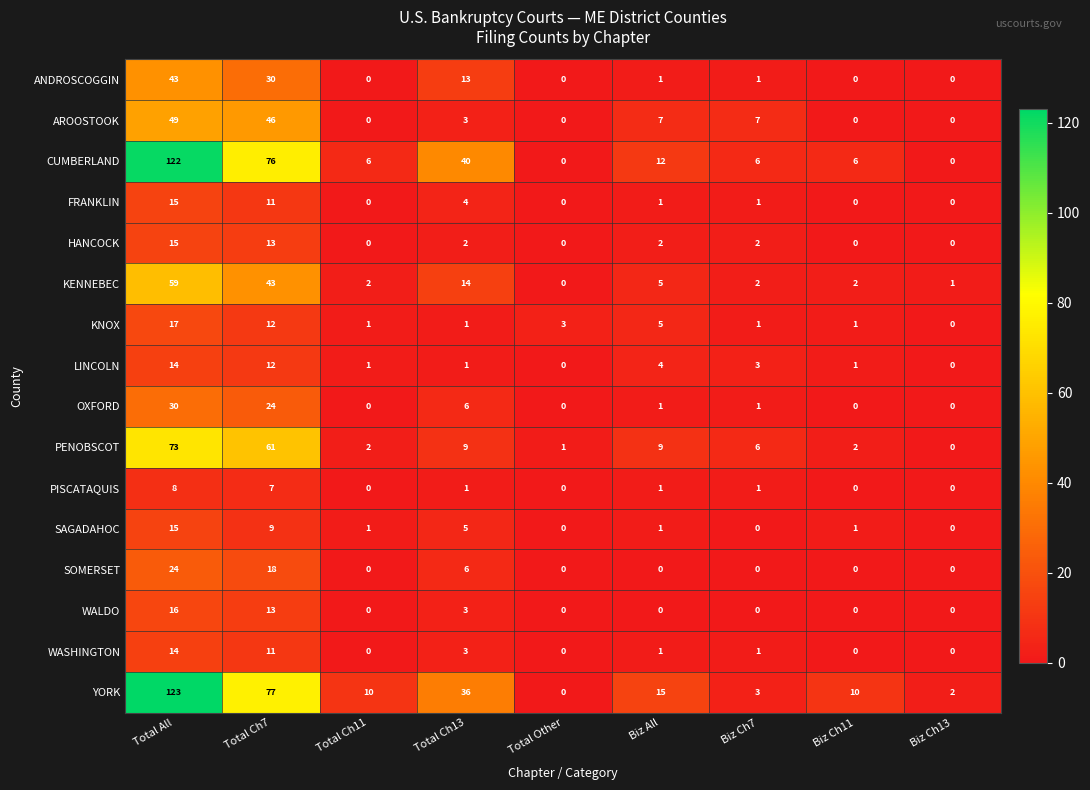

What is the spread (max minus min) of values at Total Other?

3